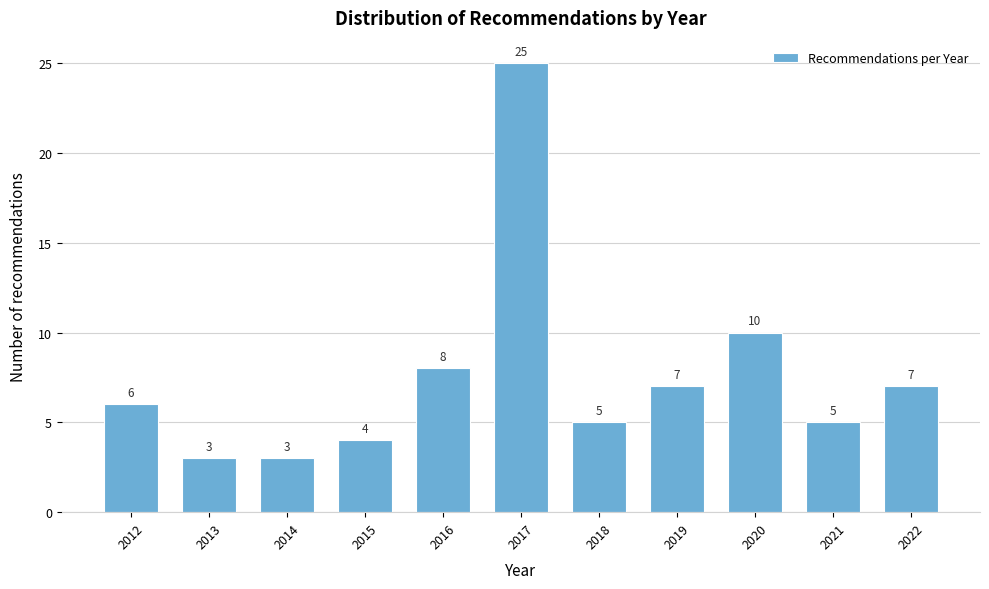

Reading right to left, extract all data points from this chart.

2022=7	2021=5	2020=10	2019=7	2018=5	2017=25	2016=8	2015=4	2014=3	2013=3	2012=6